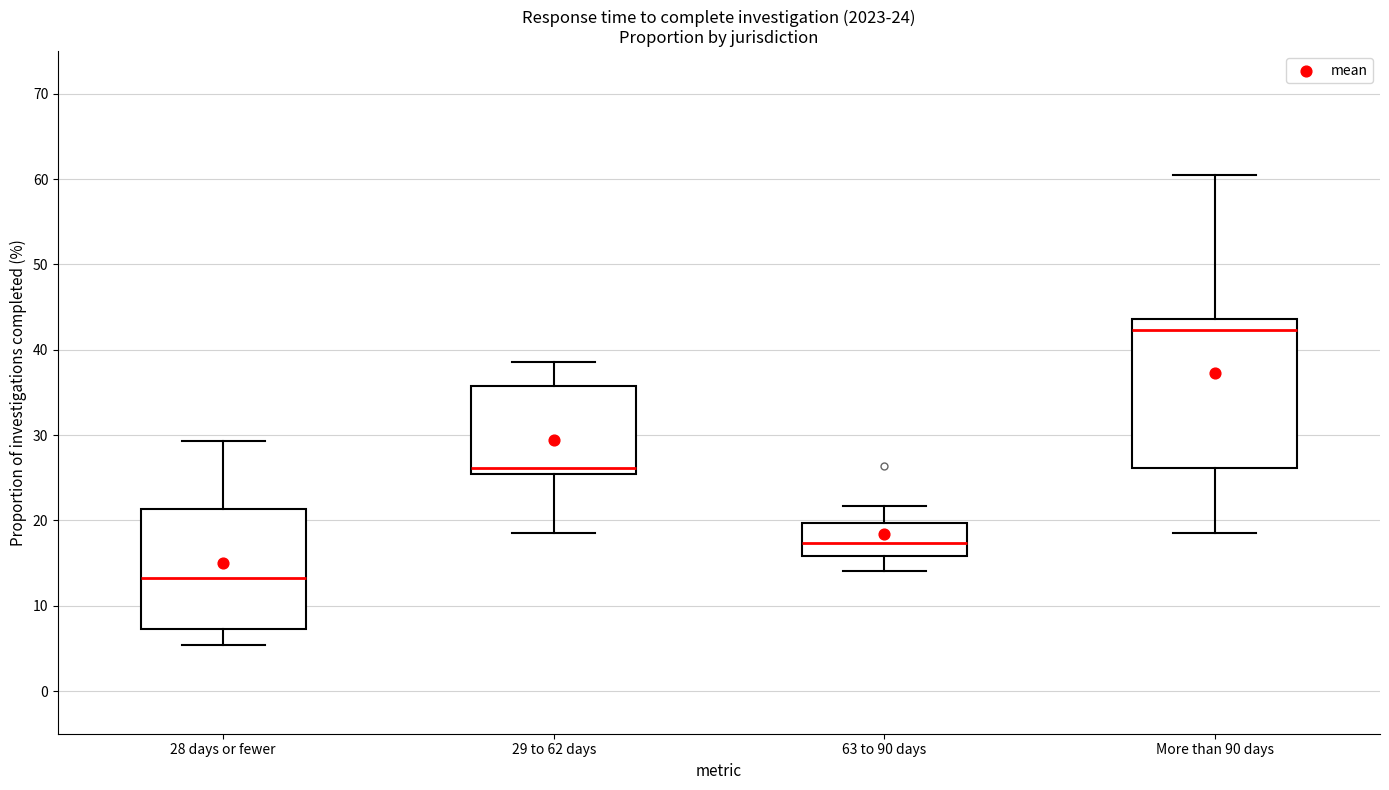

Which box has the highest median line?

More than 90 days